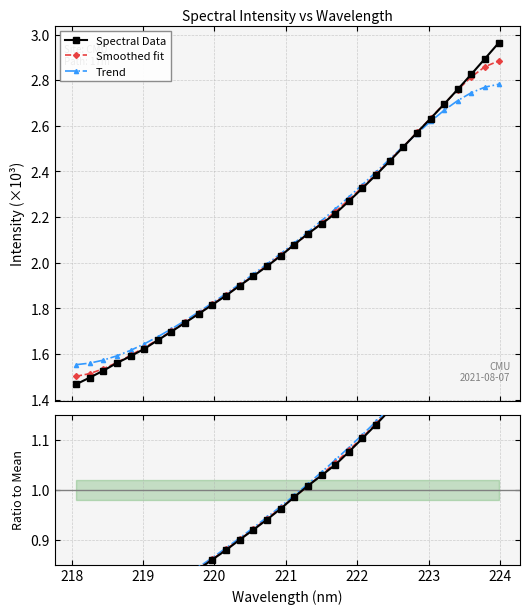

True or false: Smoothed fit has more than 2 points higher than both neighbors.

False